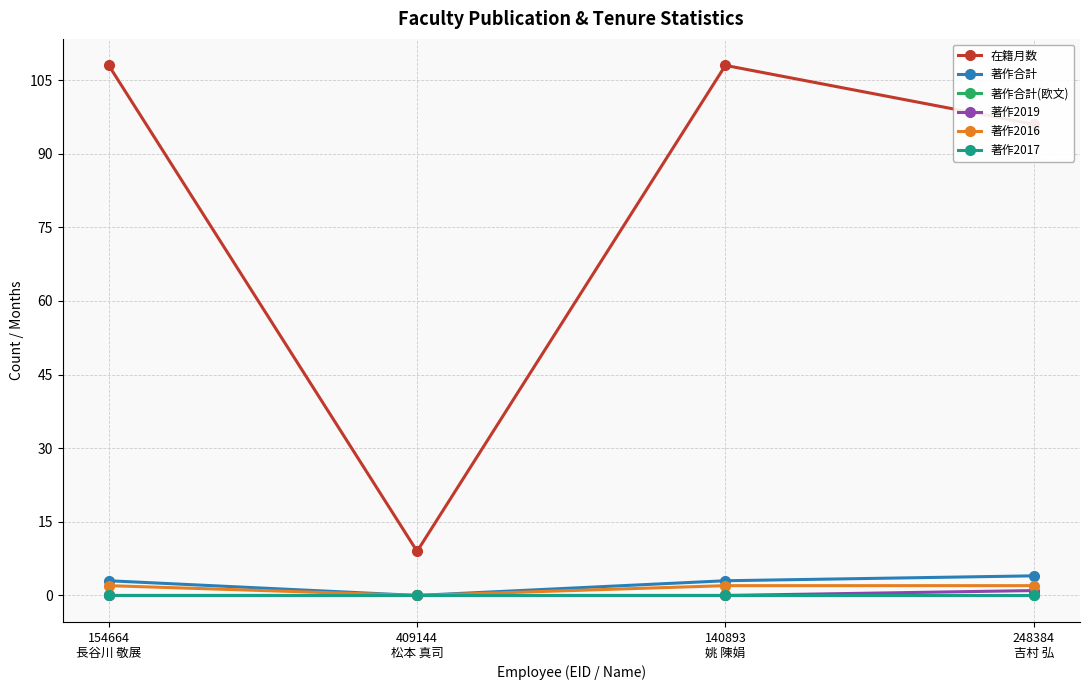

True or false: 著作2016 and 著作2017 cross at least once.

False